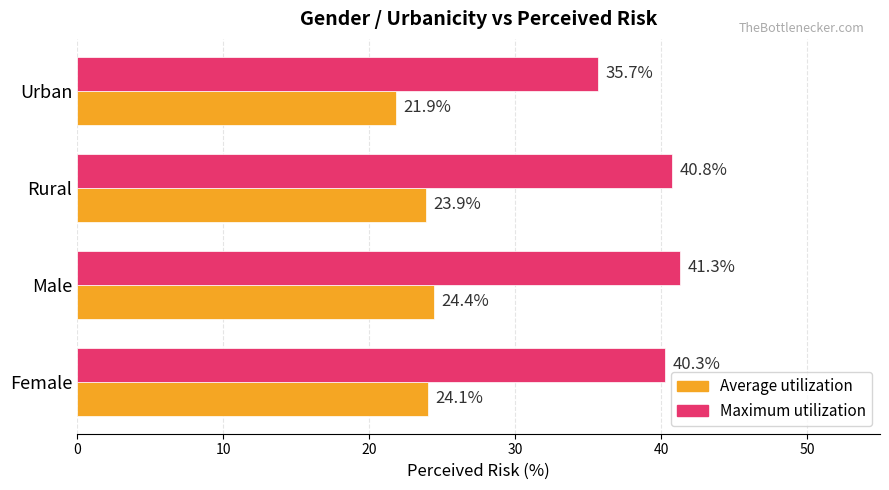

What is the difference between the maximum and minimum values in the Maximum utilization series?

5.7